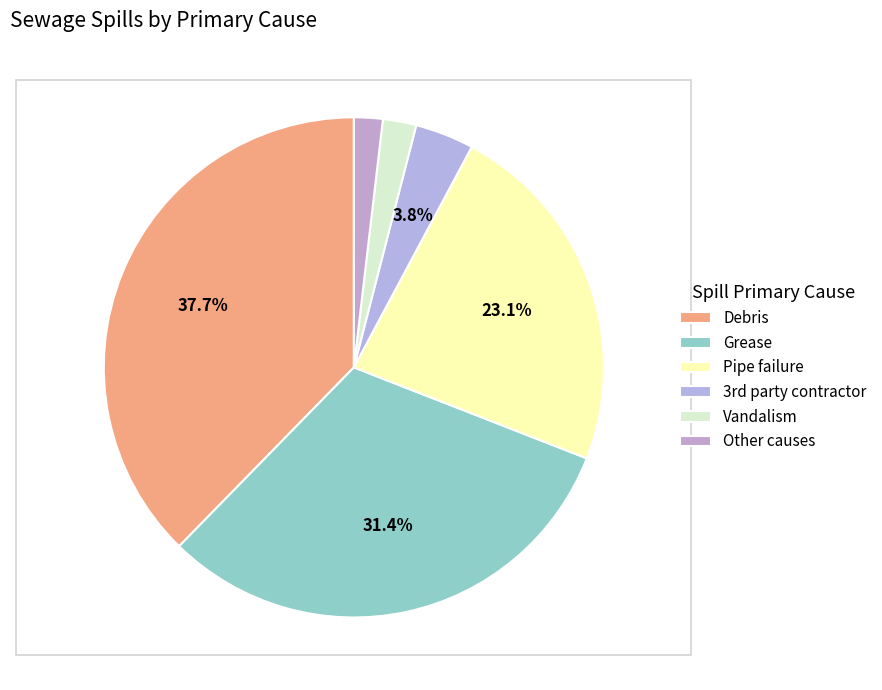

Combined, what portion of the pie is Pipe failure and Grease?

54.5%